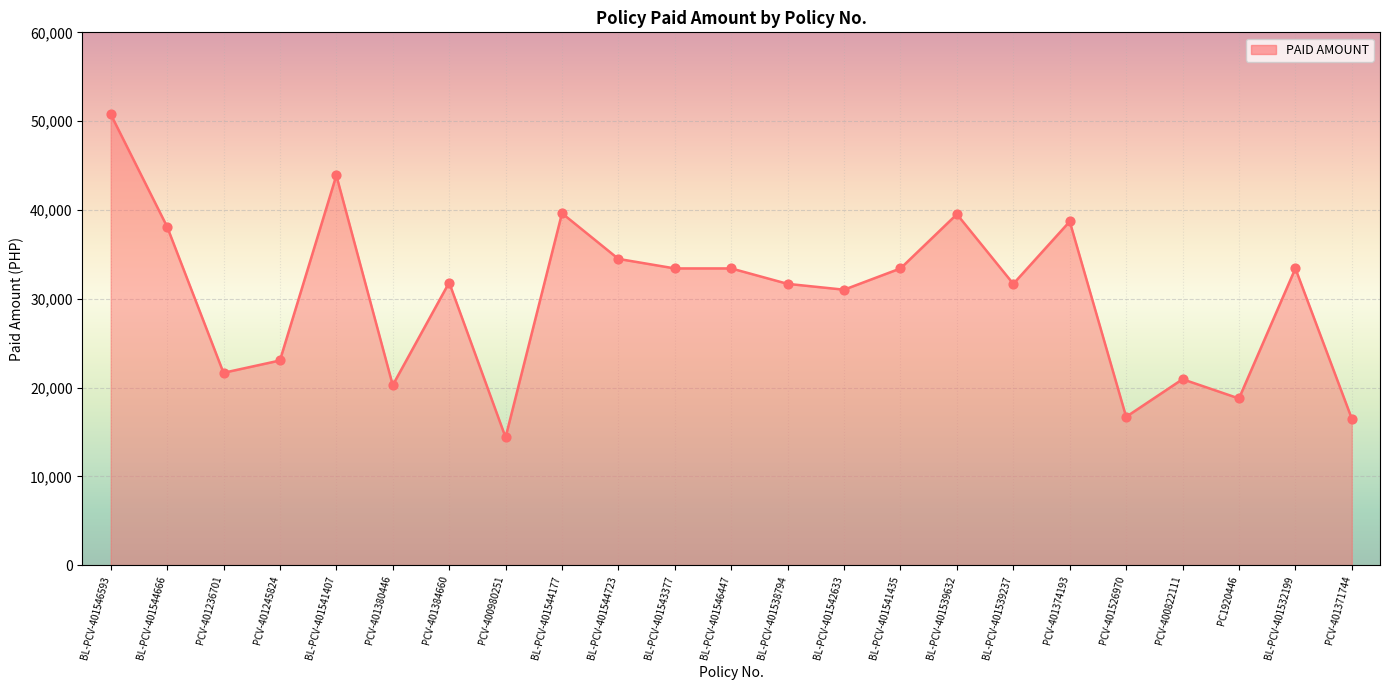

What is the change in value from PCV-401236701 to BL-PCV-401544177?

+17965.6